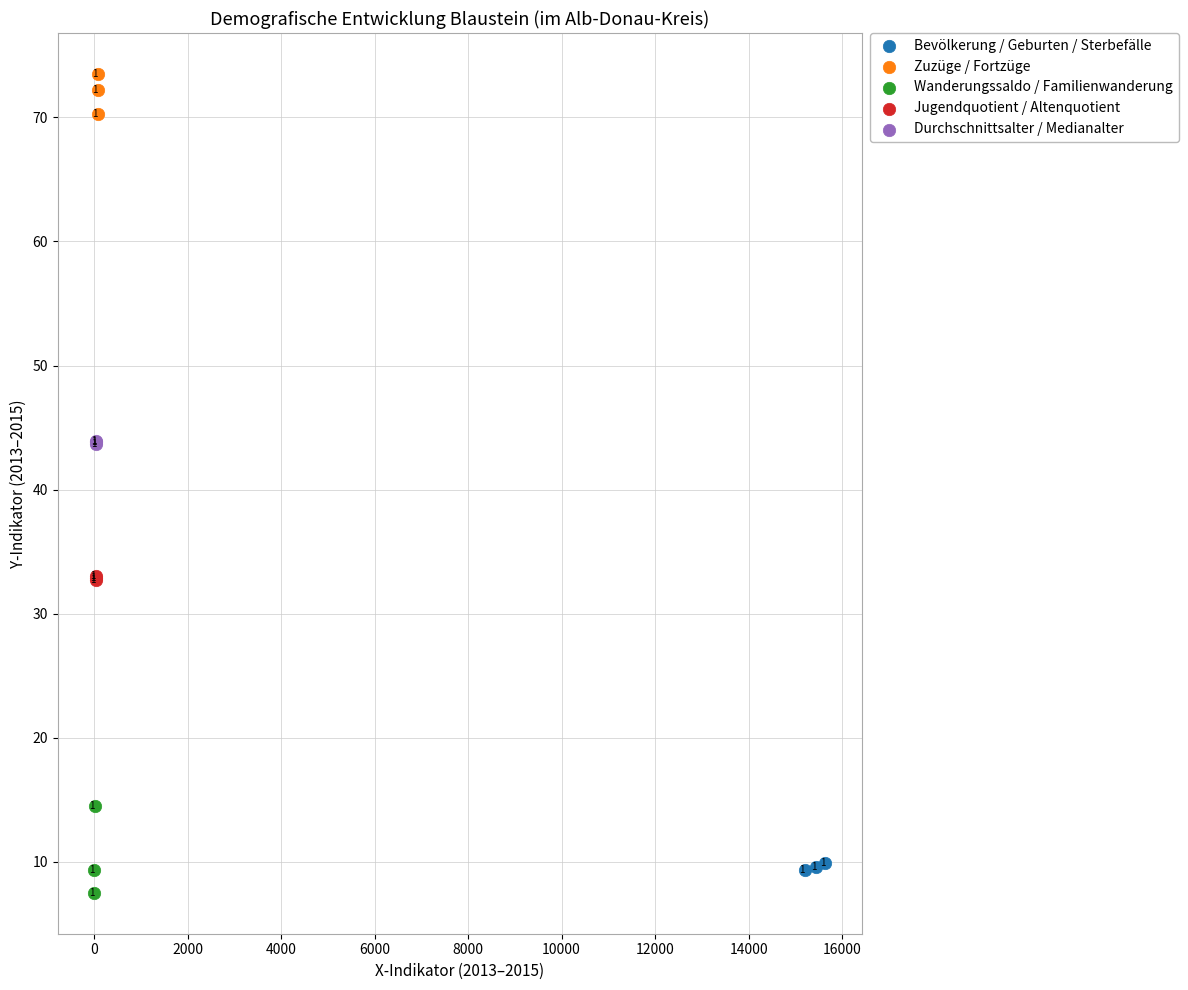

Which series has the widest spread of Y values?

Wanderungssaldo / Familienwanderung